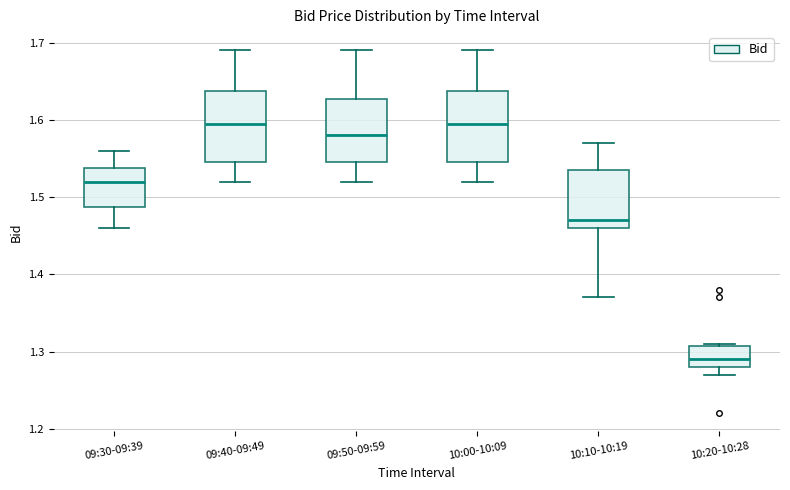

Reading left to right, read every box against the y-axis: the position of its median line, the range the box covers, and the ends of its whiskers. The values are not printed on the chart, so give them approximately, as read against the axis.

09:30-09:39: median 1.52, box 1.49 to 1.54, whiskers 1.46 to 1.56
09:40-09:49: median 1.60, box 1.55 to 1.64, whiskers 1.52 to 1.69
09:50-09:59: median 1.58, box 1.55 to 1.63, whiskers 1.52 to 1.69
10:00-10:09: median 1.60, box 1.55 to 1.64, whiskers 1.52 to 1.69
10:10-10:19: median 1.47, box 1.46 to 1.54, whiskers 1.37 to 1.57
10:20-10:28: median 1.29, box 1.28 to 1.31, whiskers 1.27 to 1.31